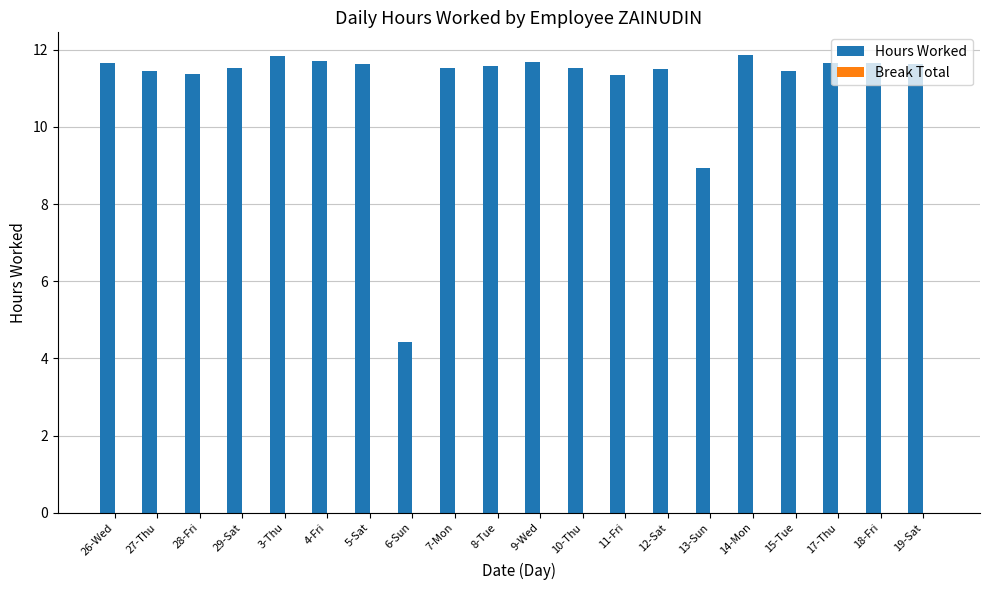

What position from the right is 8-Tue?

11